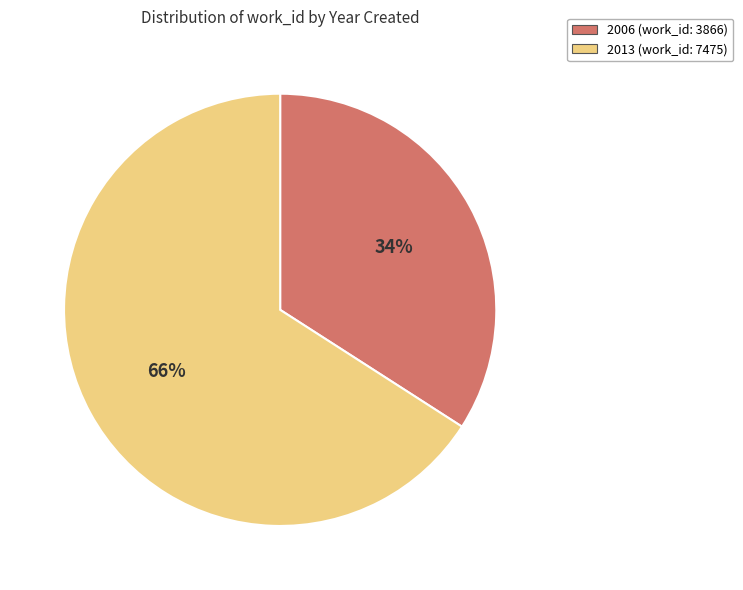

Which slice represents more than half of the pie?

2013